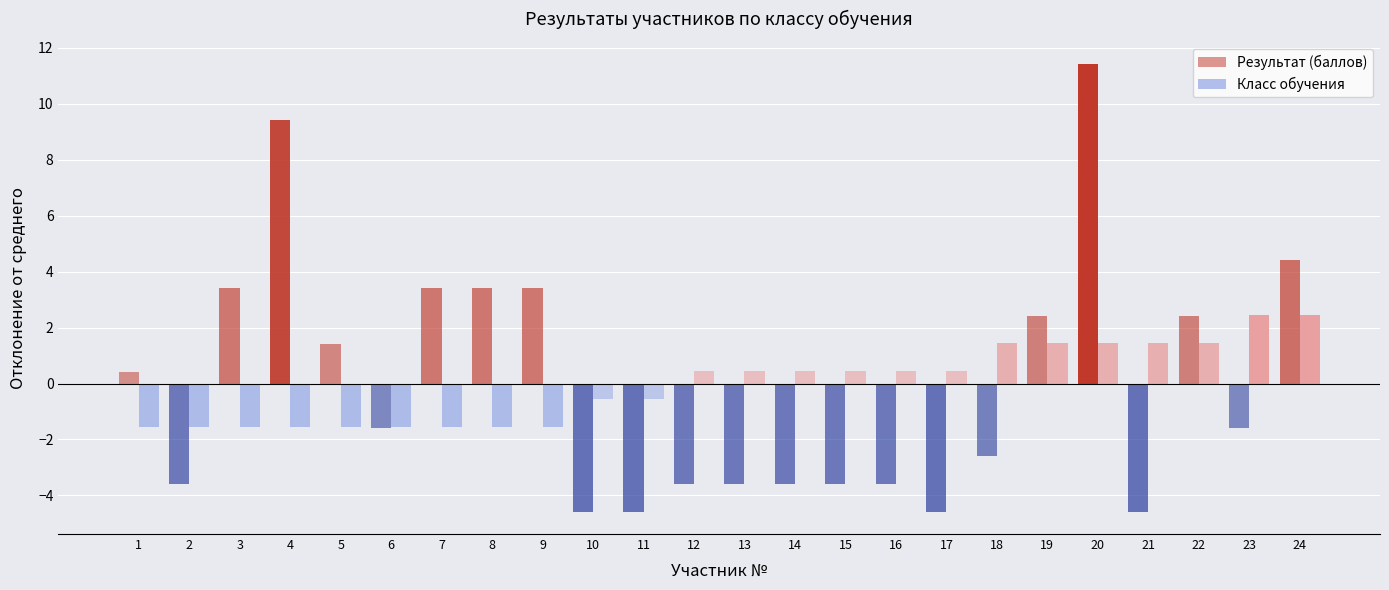

How many bars are there in each group?

2